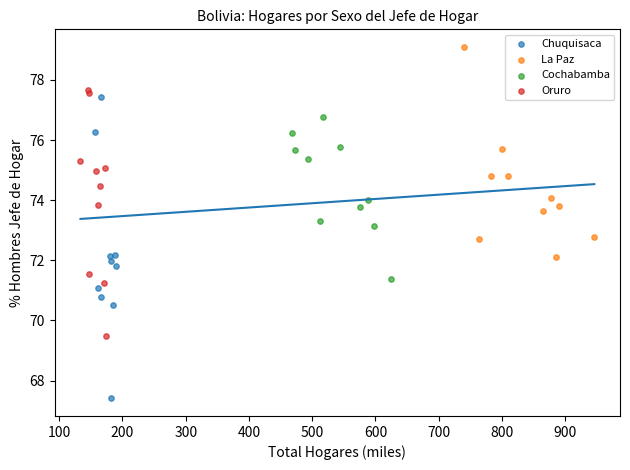

What are all the series names shown in the legend?

Chuquisaca, La Paz, Cochabamba, Oruro